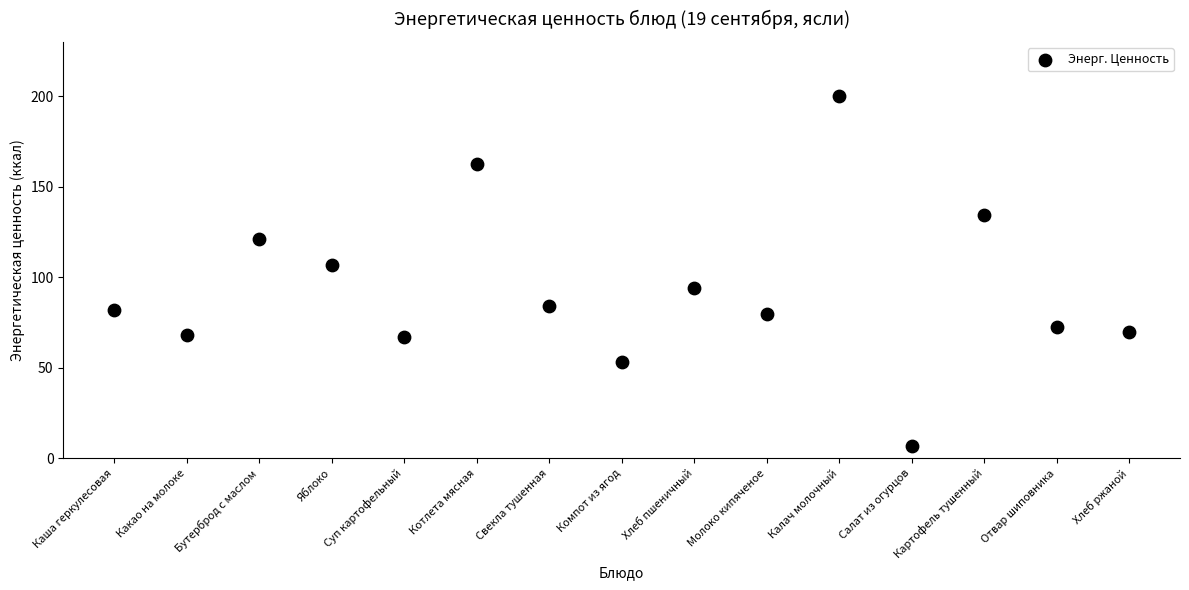

What is the range of Y values (max minus min)?

193.4